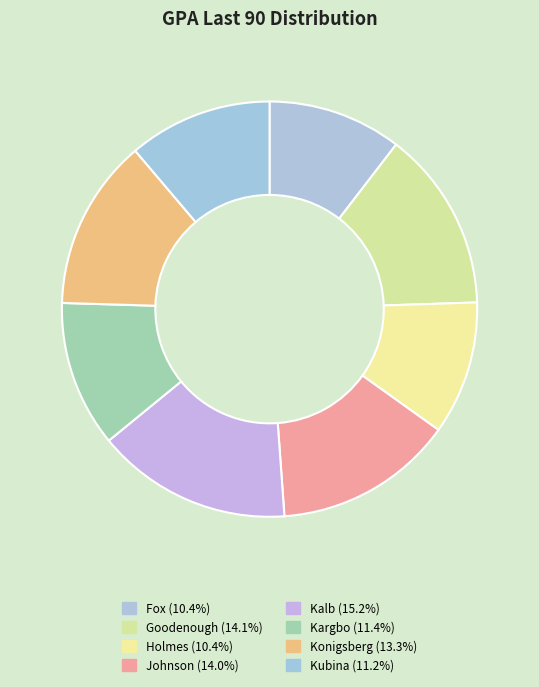

What is the smallest slice in the pie chart?

Holmes